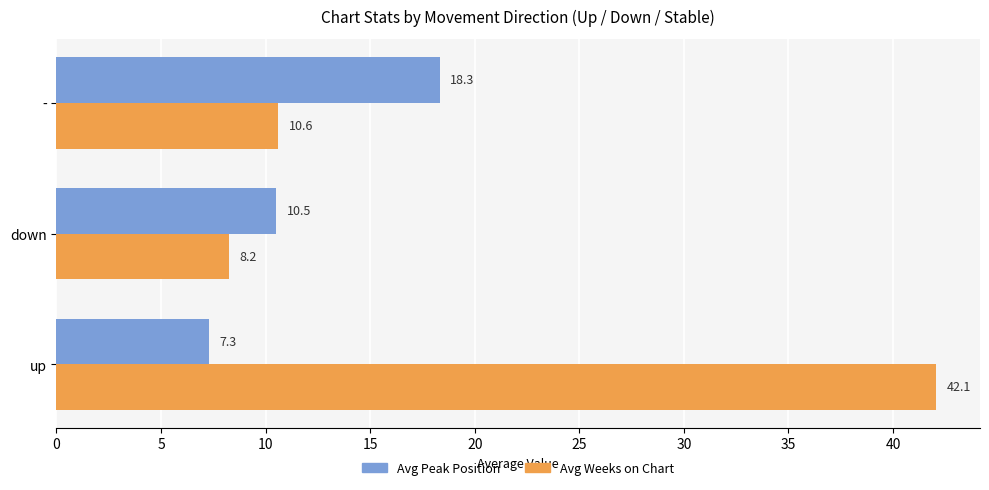

What is the difference between the second highest and minimum values in the Avg Peak Position series?

3.2